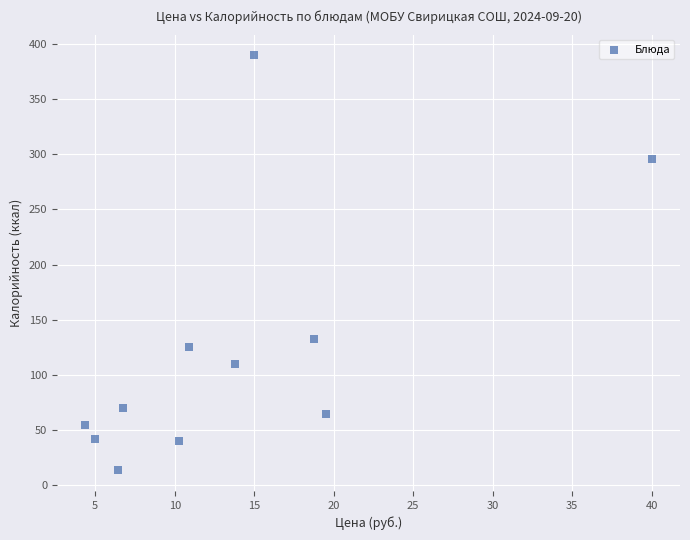

What is the average X value?

13.7